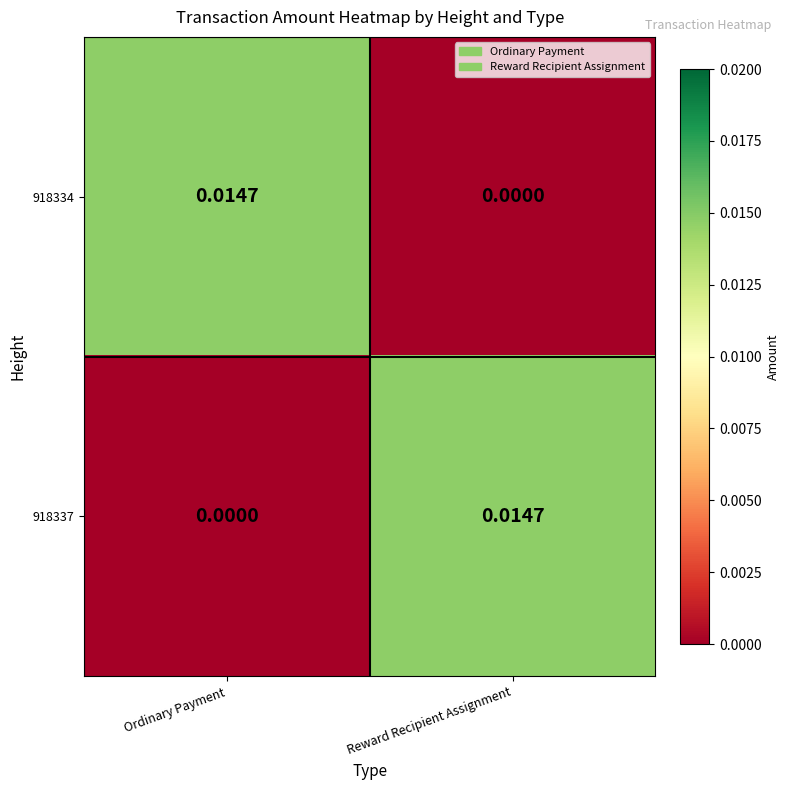

At which label is 918334 closest to 0?

Reward Recipient Assignment